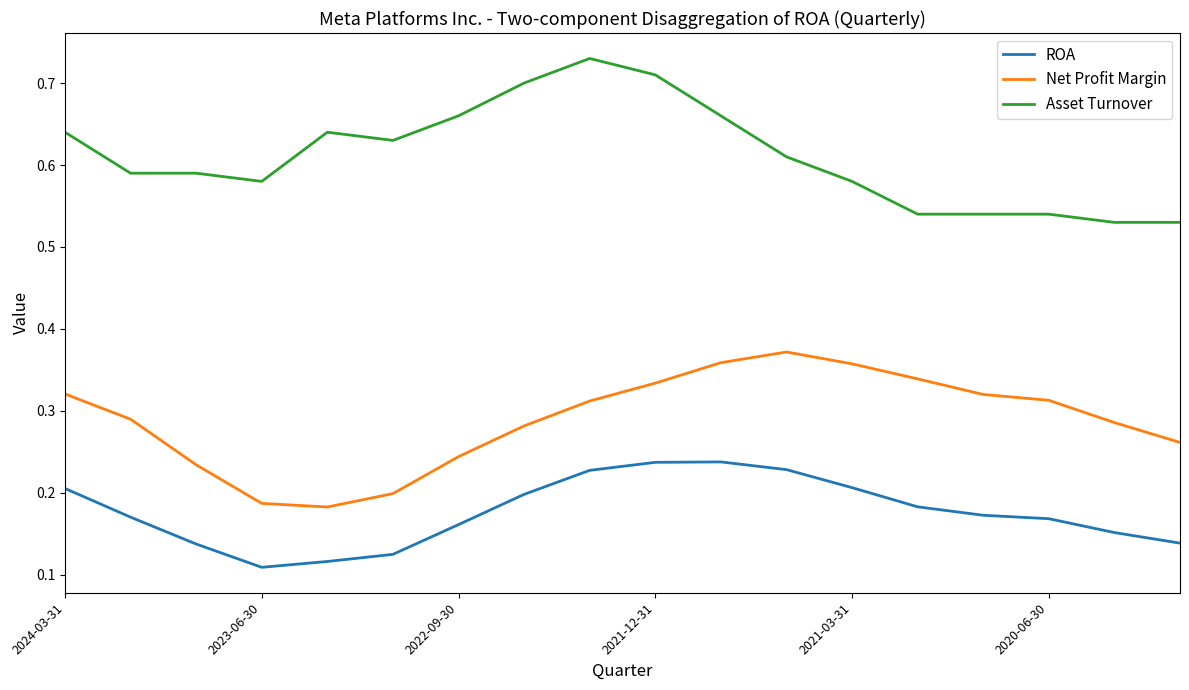

True or false: Asset Turnover and ROA cross at least once.

False